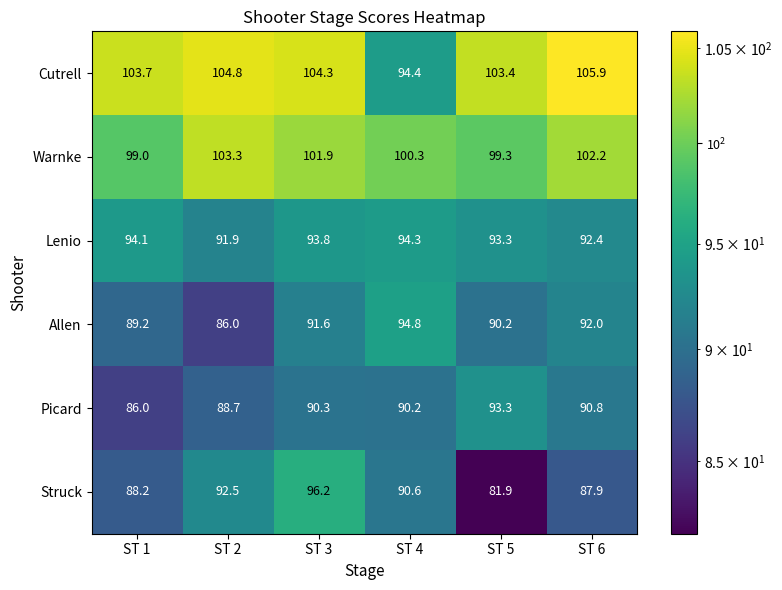

Which series has the largest total across all categories?

Cutrell